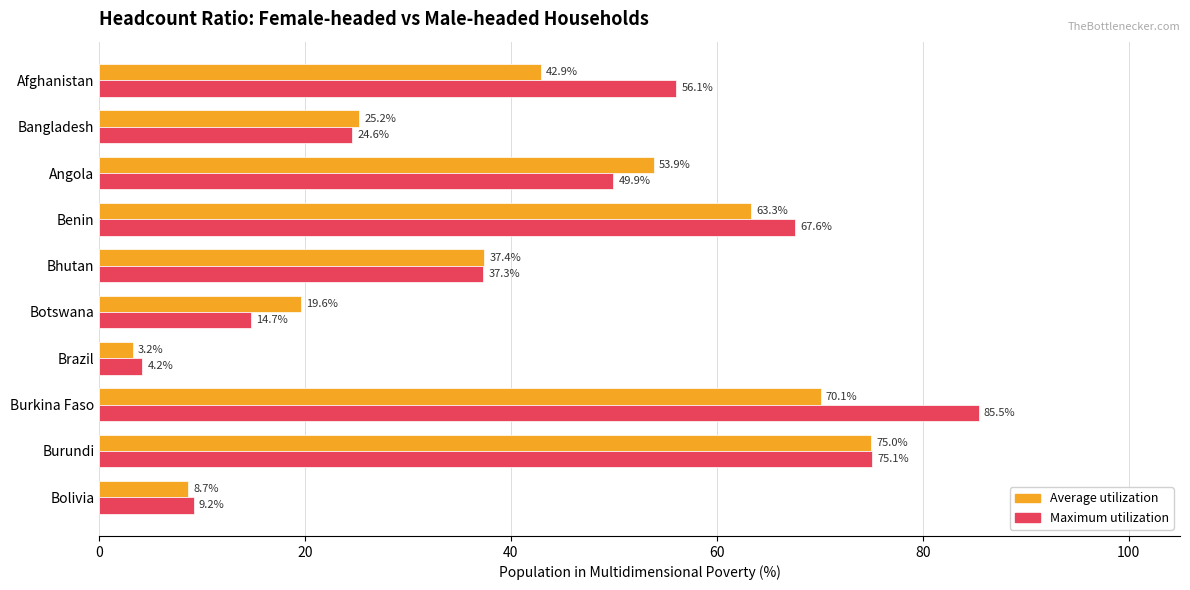

Rank the series by their maximum value, from highest to lowest.

Maximum utilization, Average utilization